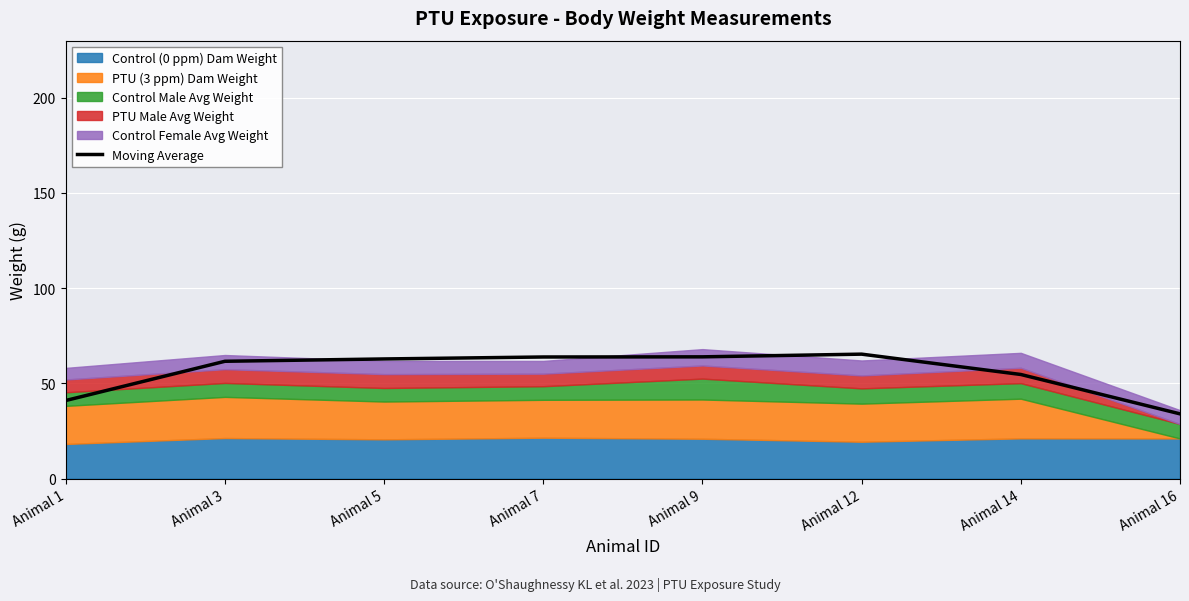

What is the value of the 7th point from the left?

54.7